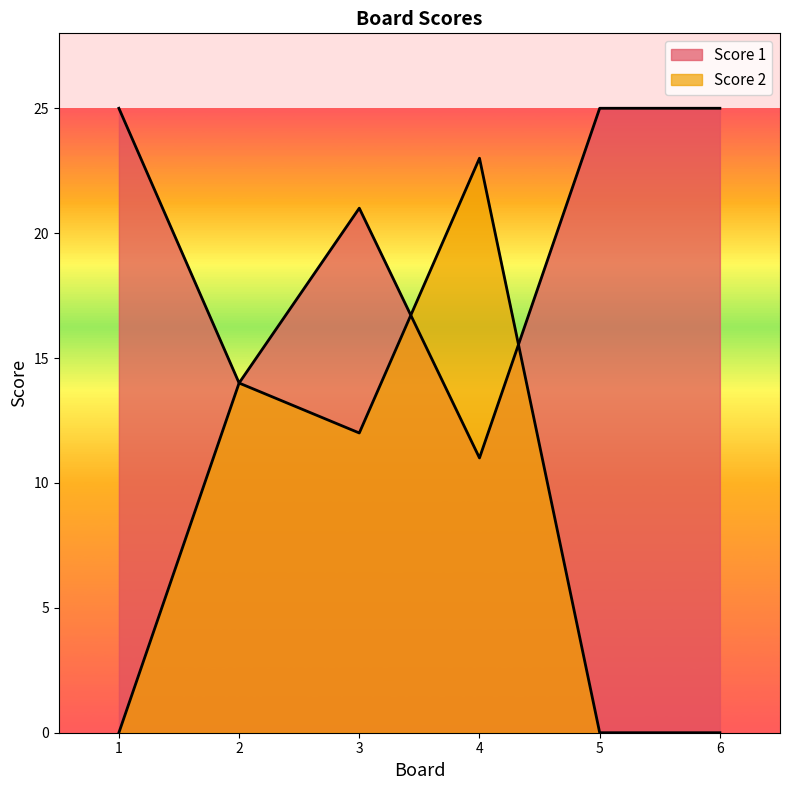

Rank the series at 2 from lowest to highest value.

Score 1, Score 2